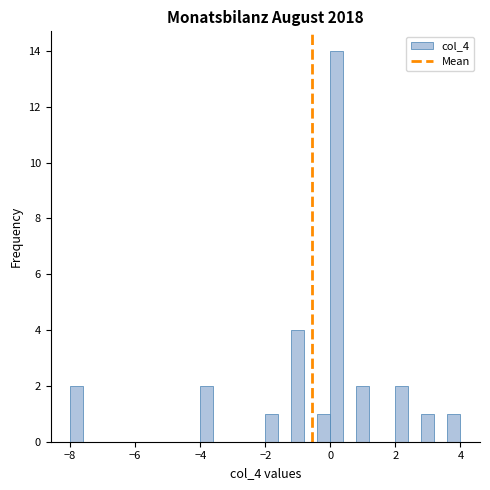

Read against the x-axis, roughly where is the centre of the tallest bar?

0.2